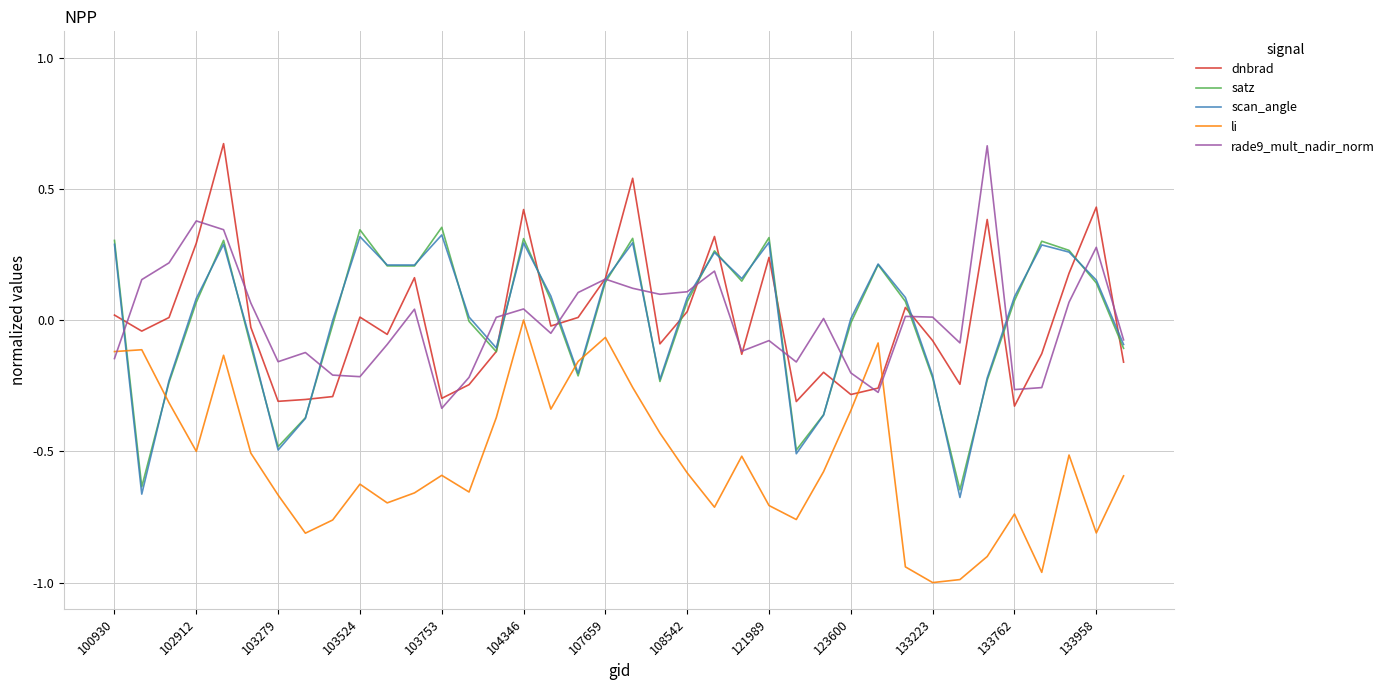

Which series ends up on top after the final intersection of li and satz?

satz